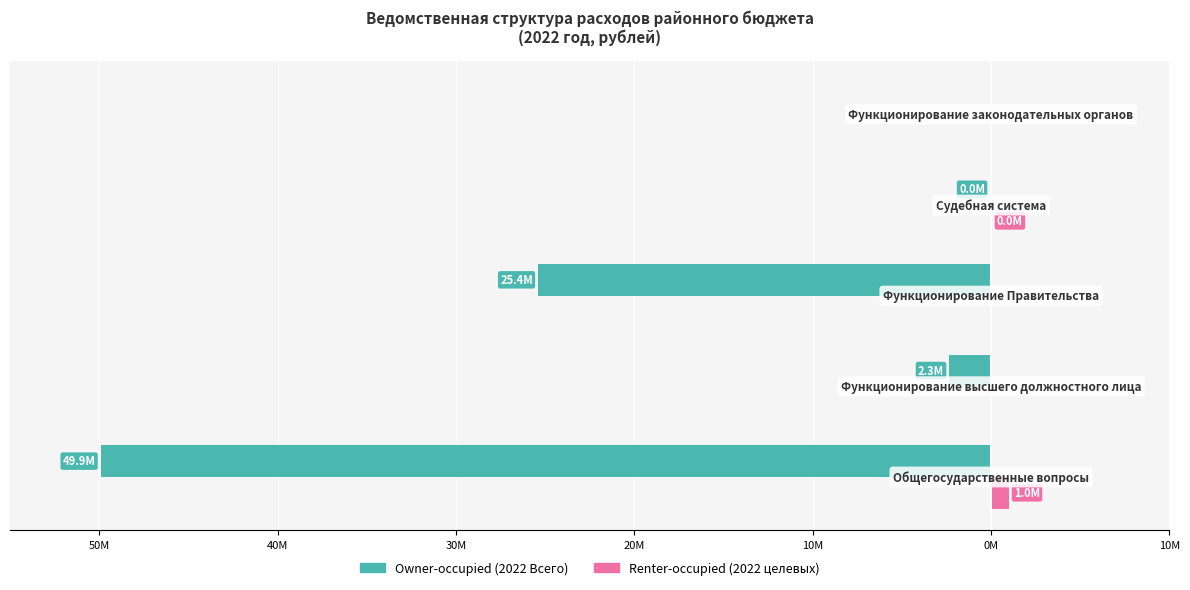

Reading right to left, what are all the values shown in this chart?

Owner-occupied (2022 Всего): 0.0	-32916.3	-25381573.1	-2330909.0	-49903666.2
Renter-occupied (2022 целевых): 0.0	32916.3	0.0	0.0	987175.3